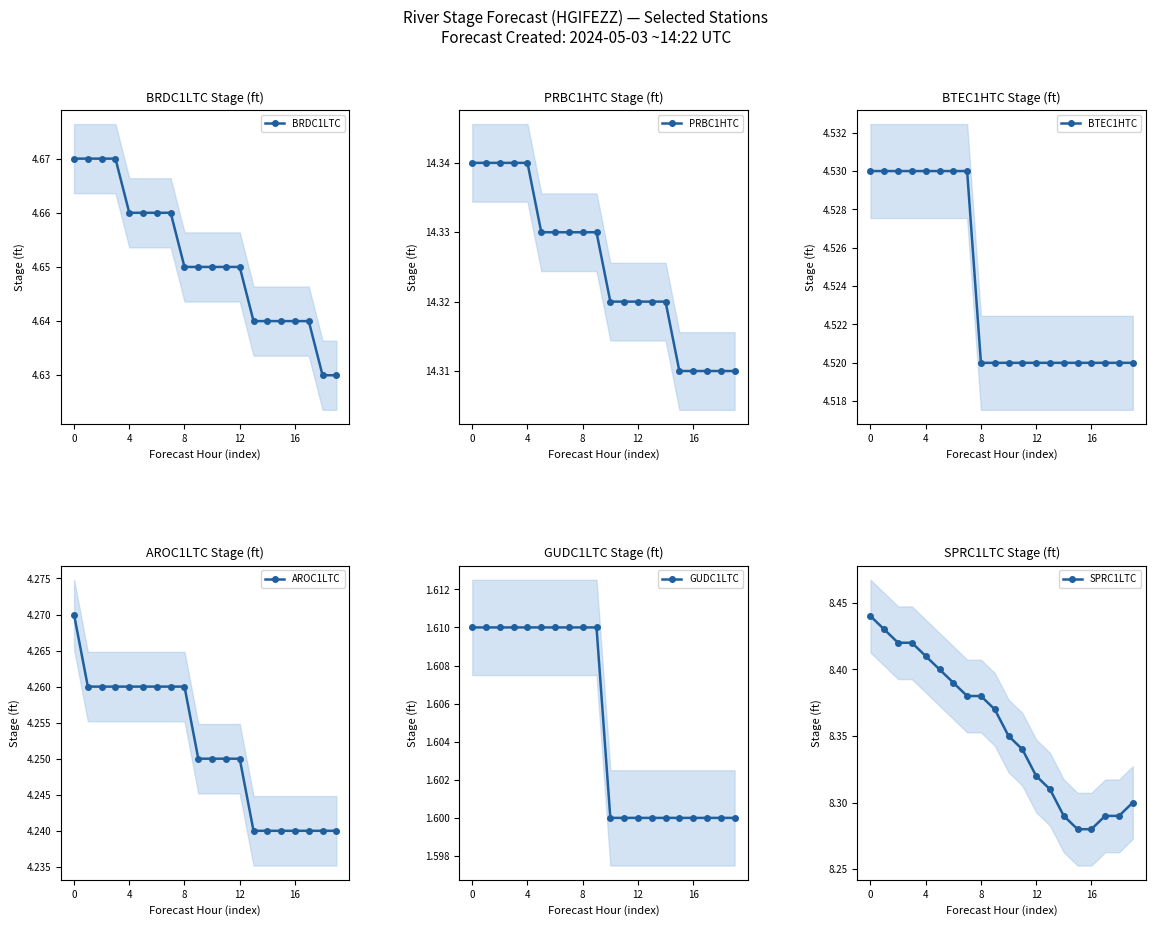

Which series has the largest range (max minus min)?

SPRC1LTC